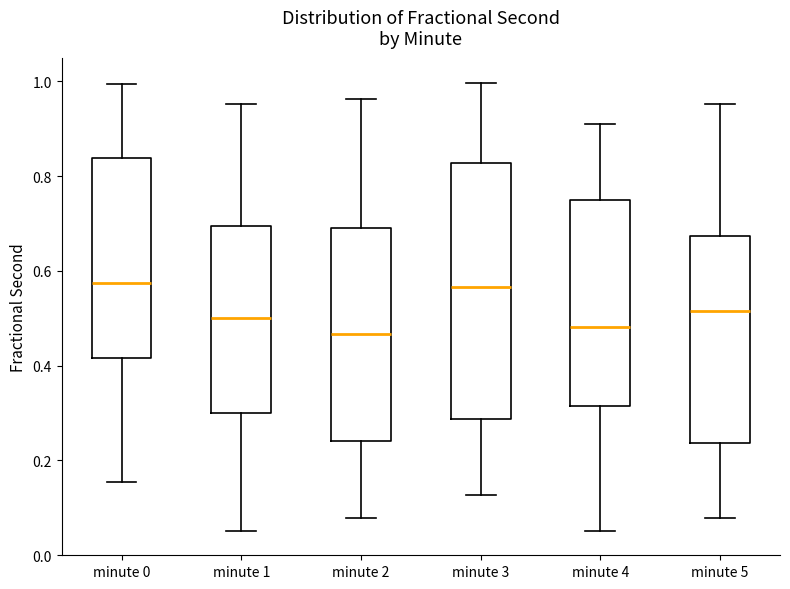

Which box is the tallest, from its lower edge to its upper edge?

minute 3